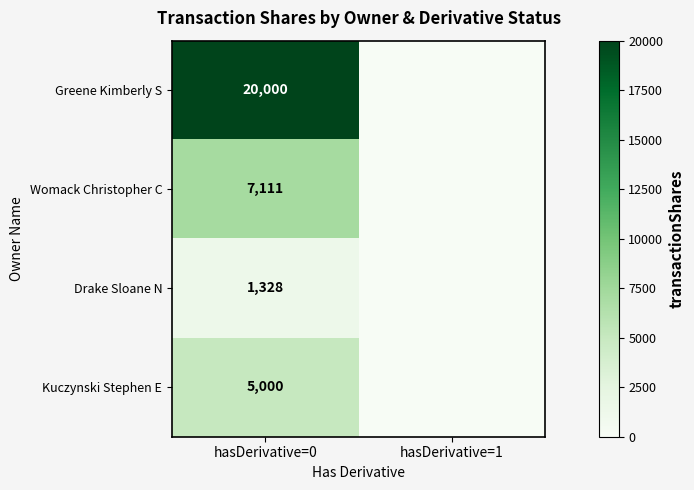

Which label corresponds to the largest value in the chart?

hasDerivative=0